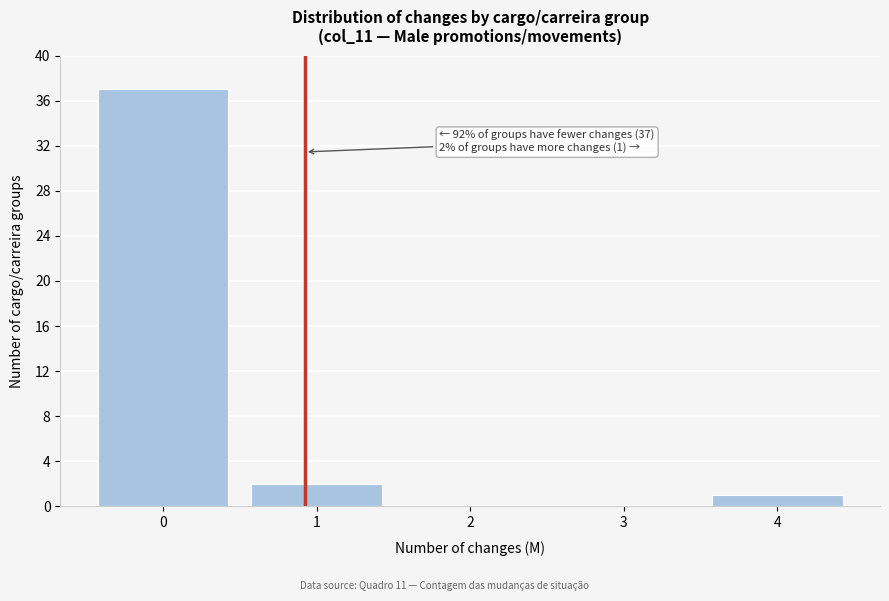

Reading right to left, what are all the values shown in this chart?

4=1	3=0	2=0	1=2	0=37